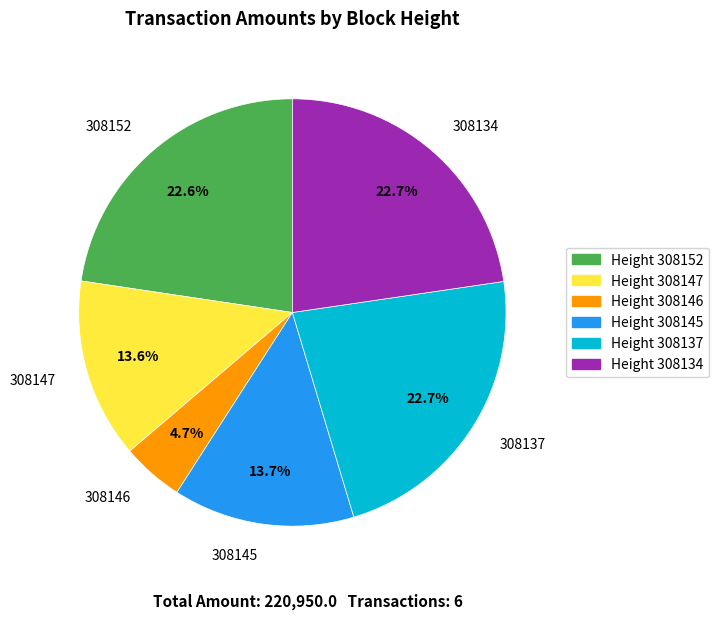

To the nearest percent, what is the difference between the largest and smallest slice percentages?

18%